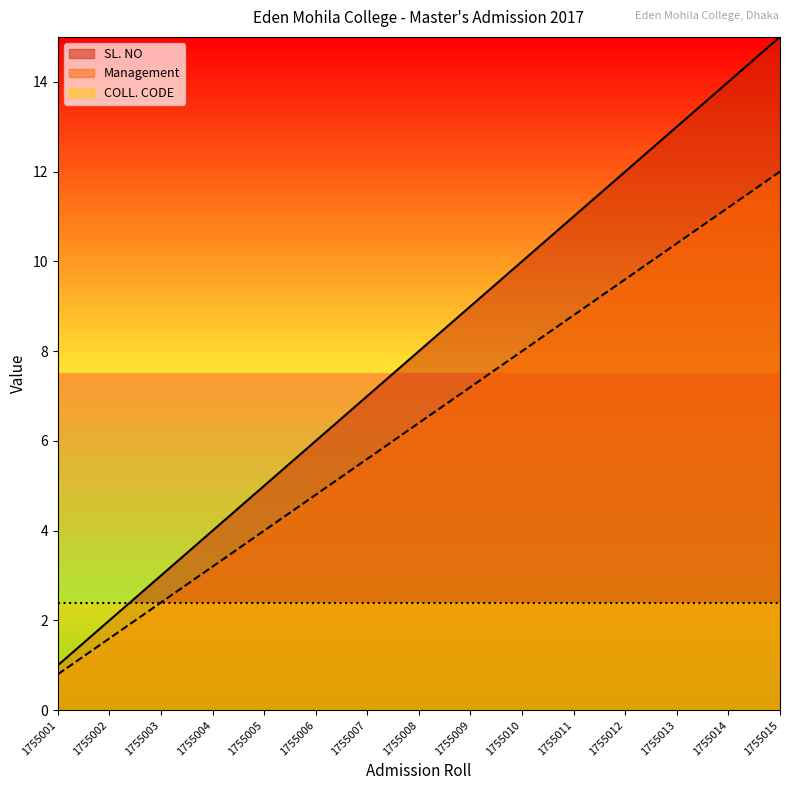

Reading right to left, extract all data points from this chart.

Management: 1755015=15.0	1755014=14.0	1755013=13.0	1755012=12.0	1755011=11.0	1755010=10.0	1755009=9.0	1755008=8.0	1755007=7.0	1755006=6.0	1755005=5.0	1755004=4.0	1755003=3.0	1755002=2.0	1755001=1.0
SL. NO: 1755015=12.0	1755014=11.2	1755013=10.4	1755012=9.6	1755011=8.8	1755010=8.0	1755009=7.2	1755008=6.4	1755007=5.6	1755006=4.8	1755005=4.0	1755004=3.2	1755003=2.4	1755002=1.6	1755001=0.8